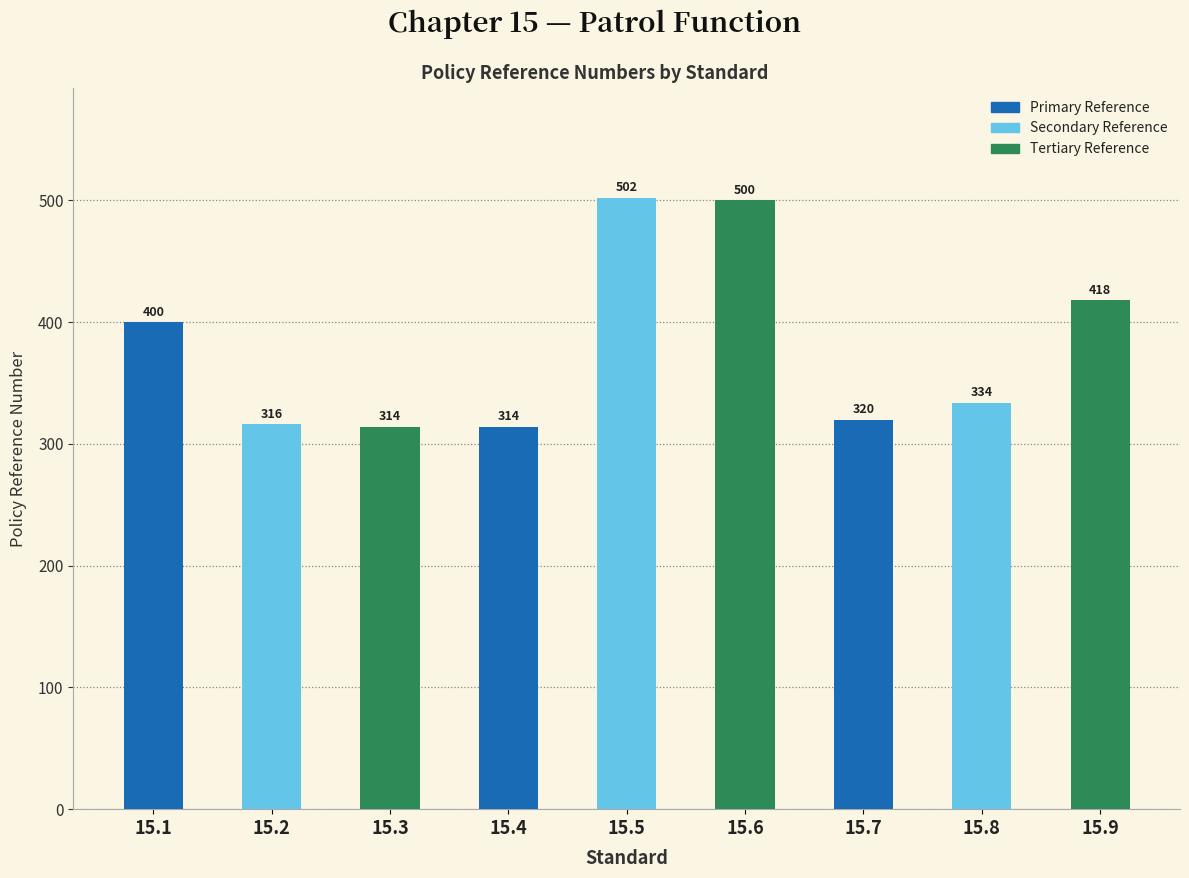

Between 15.5 and 15.2, which is larger?

15.5